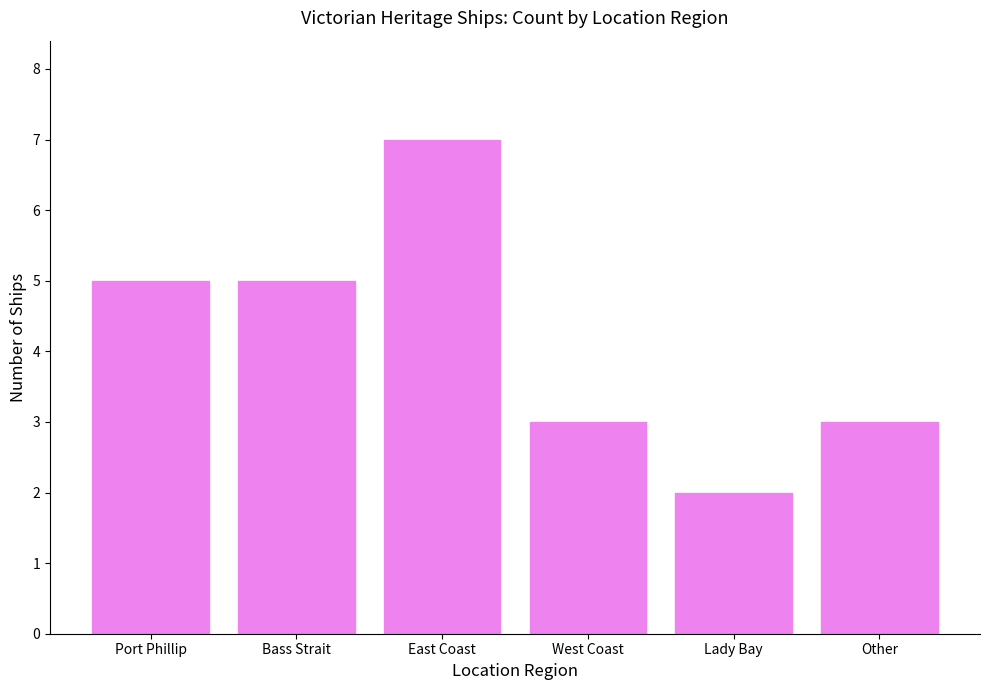

What is the change in value from Port Phillip to West Coast?

-2